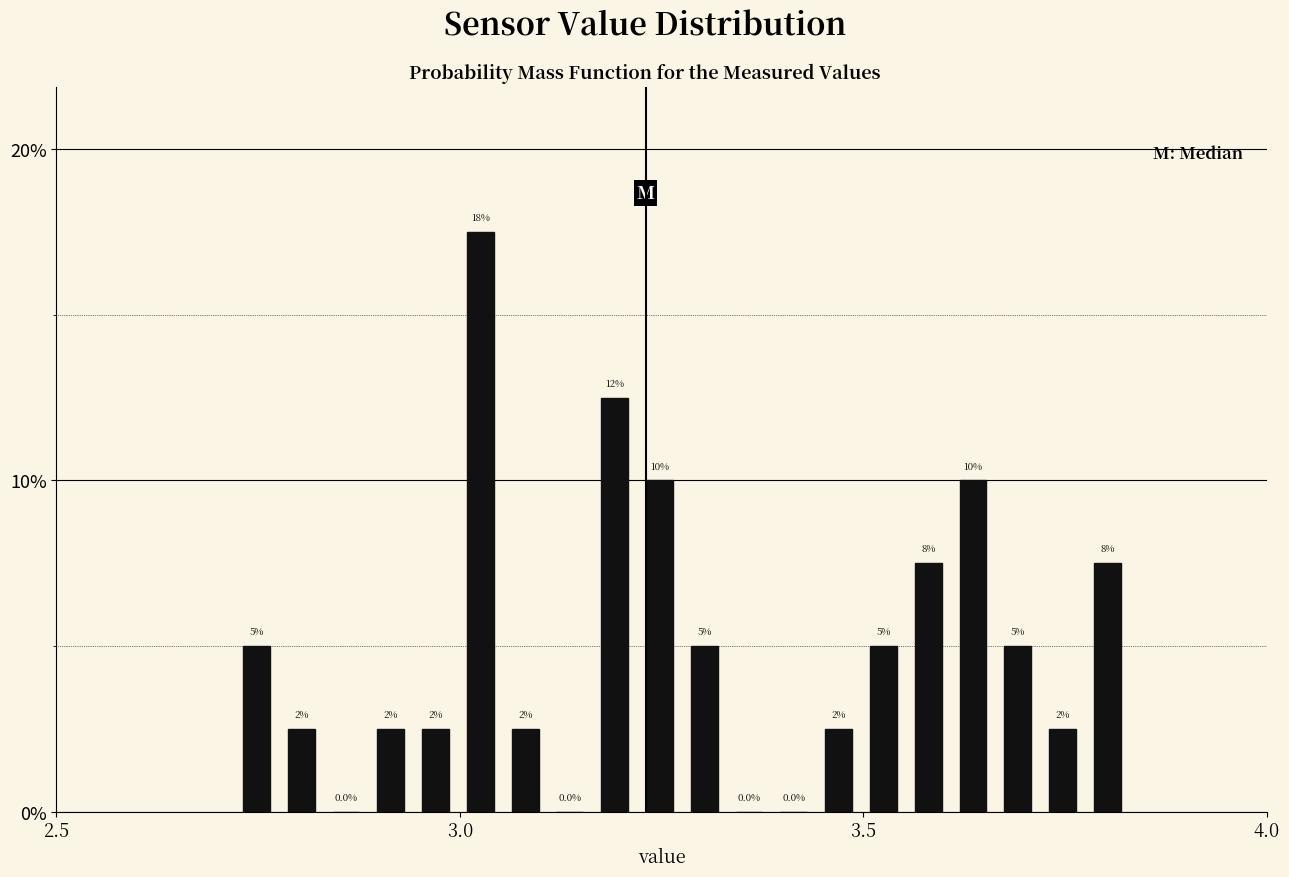

Around what value on the x-axis is the tallest bar? Give the approximate position of its centre, as read against the axis.

3.05